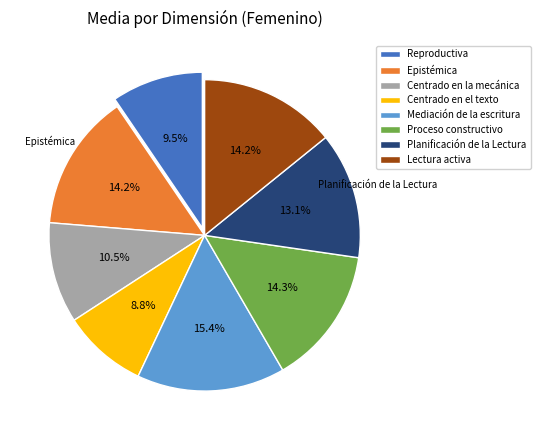

The Proceso constructivo slice represents 14% of the pie. True or false?

True